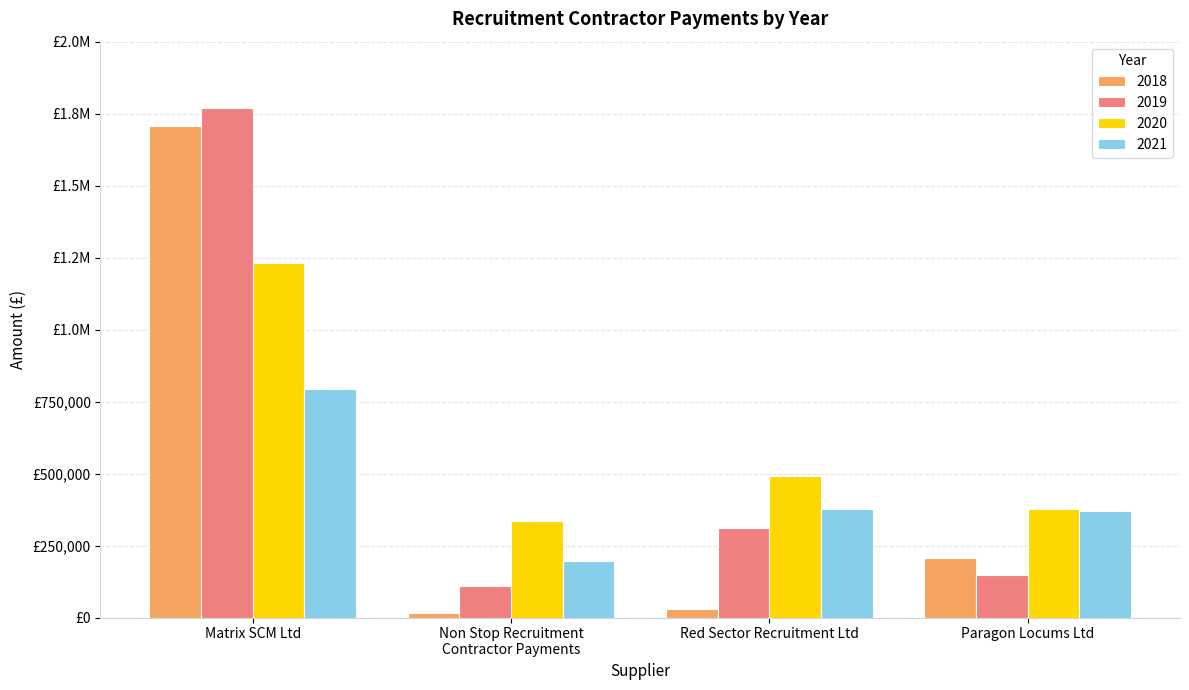

Which series has the widest spread of values?

2018